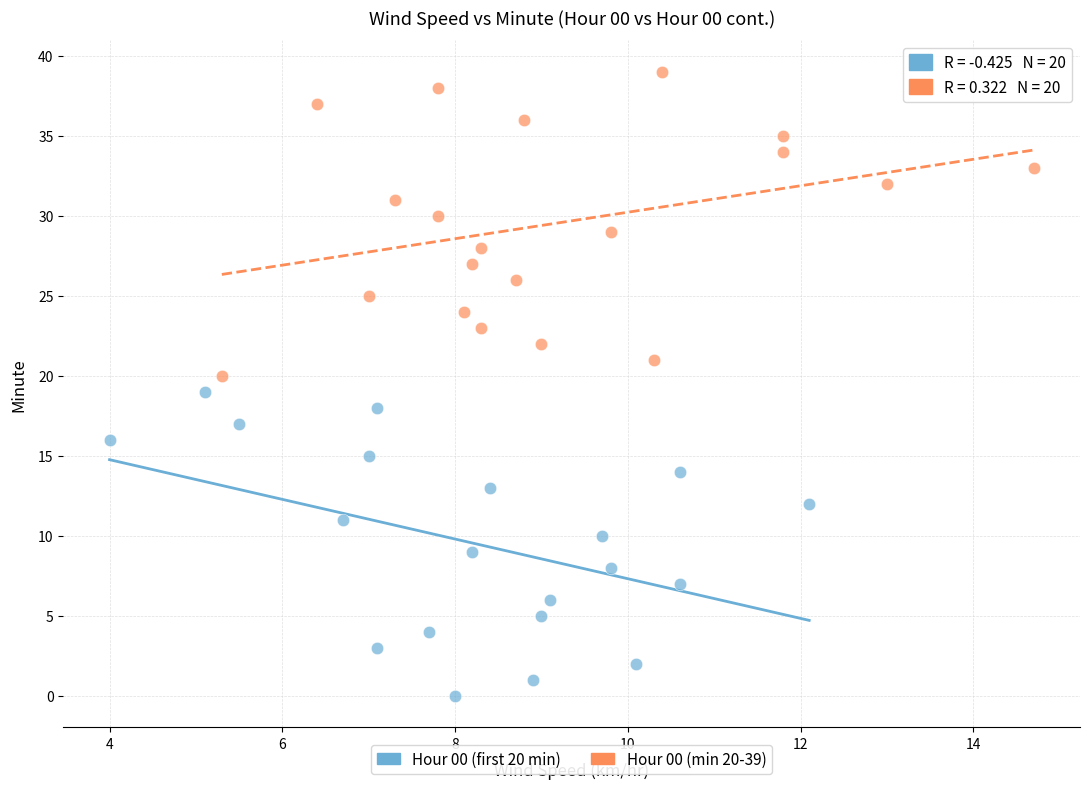

Which series reaches the minimum Y coordinate?

Hour 00 (first 20 min)